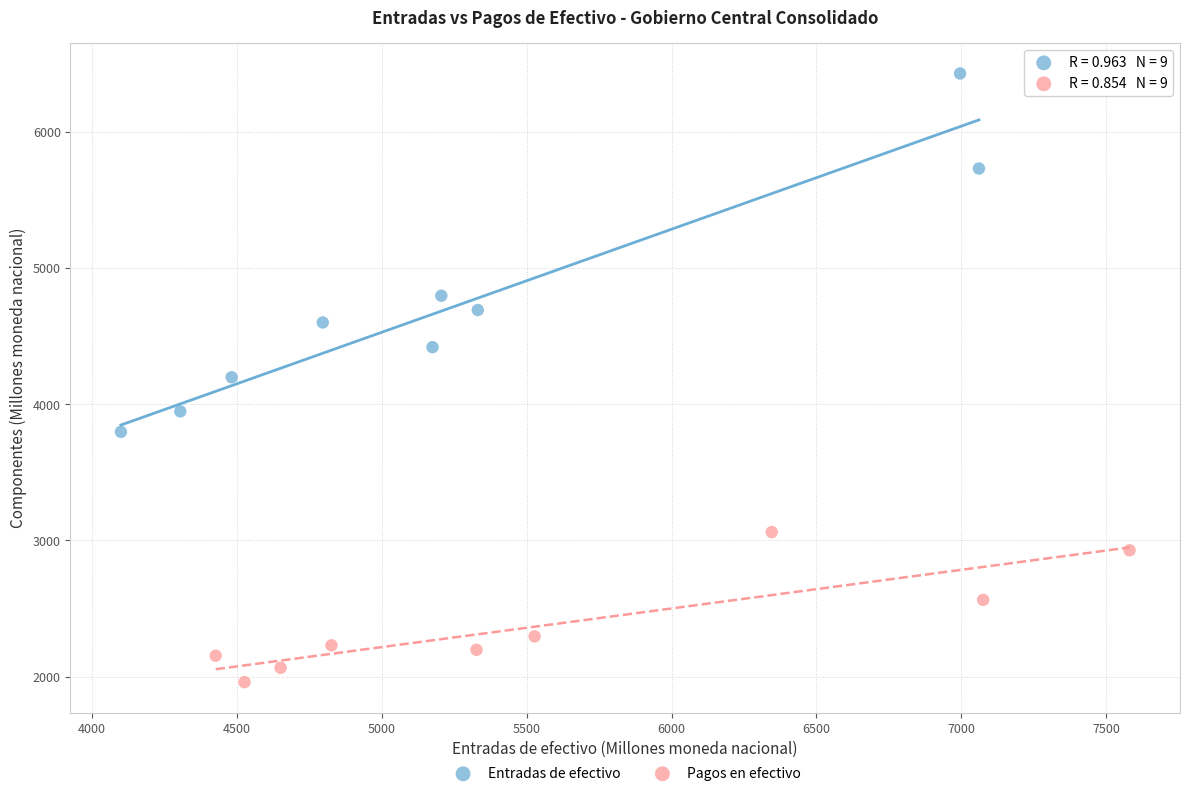

Which series reaches the maximum Y coordinate?

Entradas de efectivo